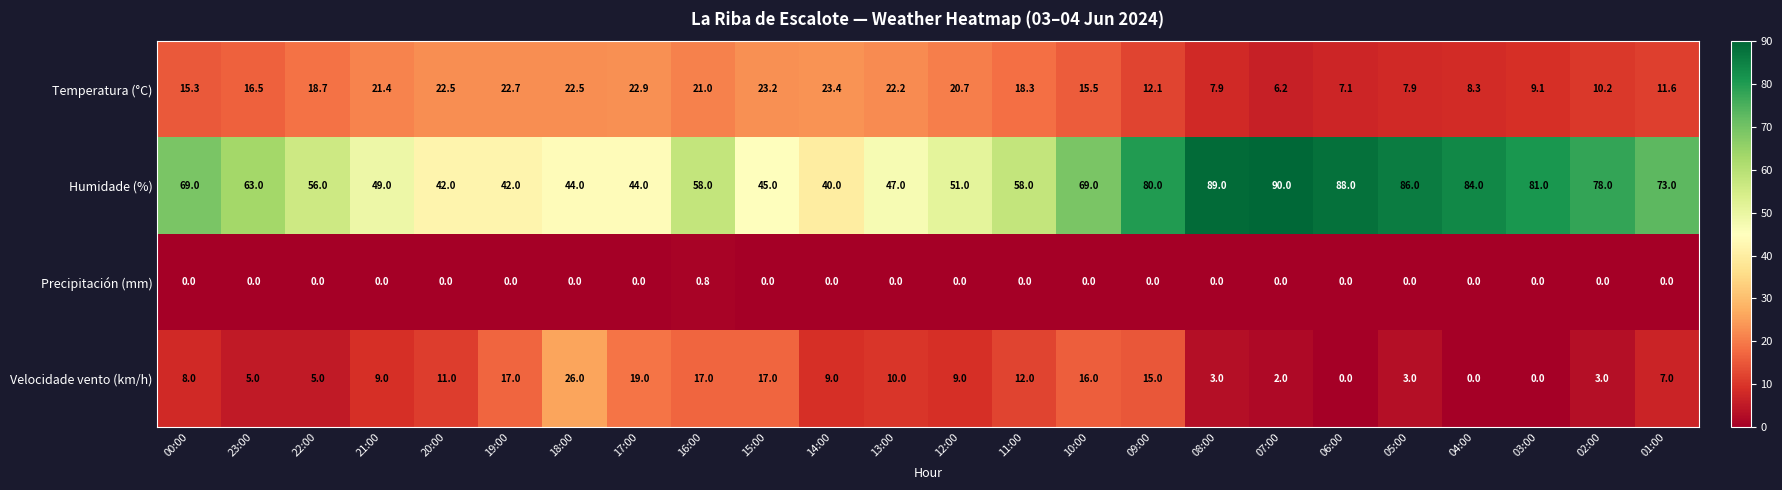

At which category is the sum across all series the highest?

09:00